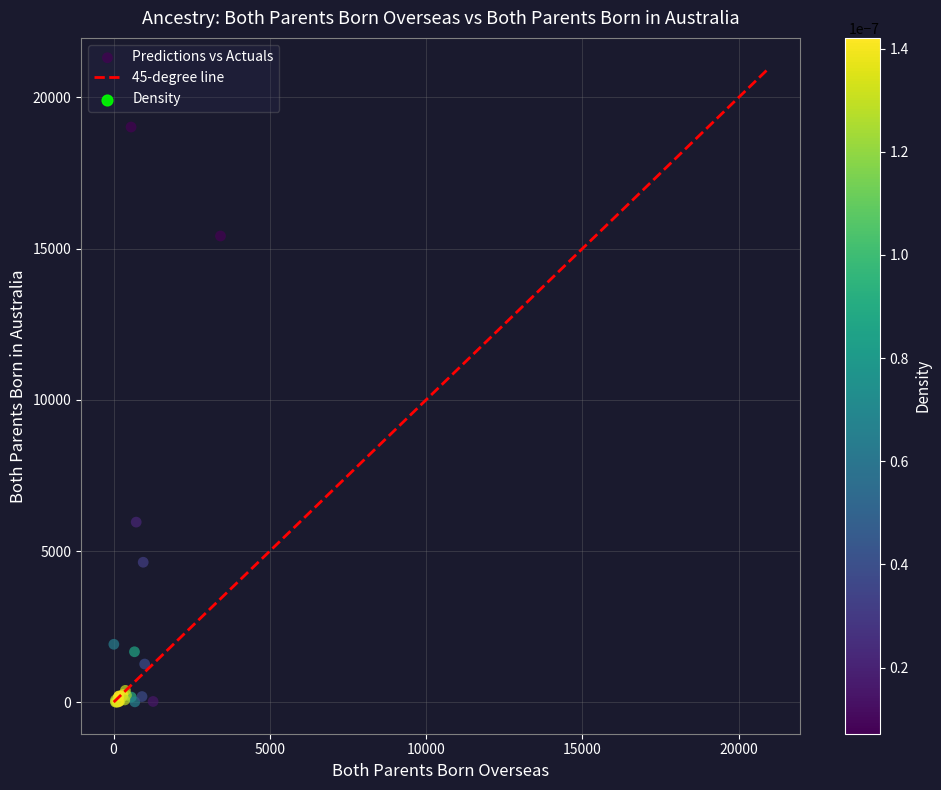

What Y value in the scatter plot is closest to 9513?

5956